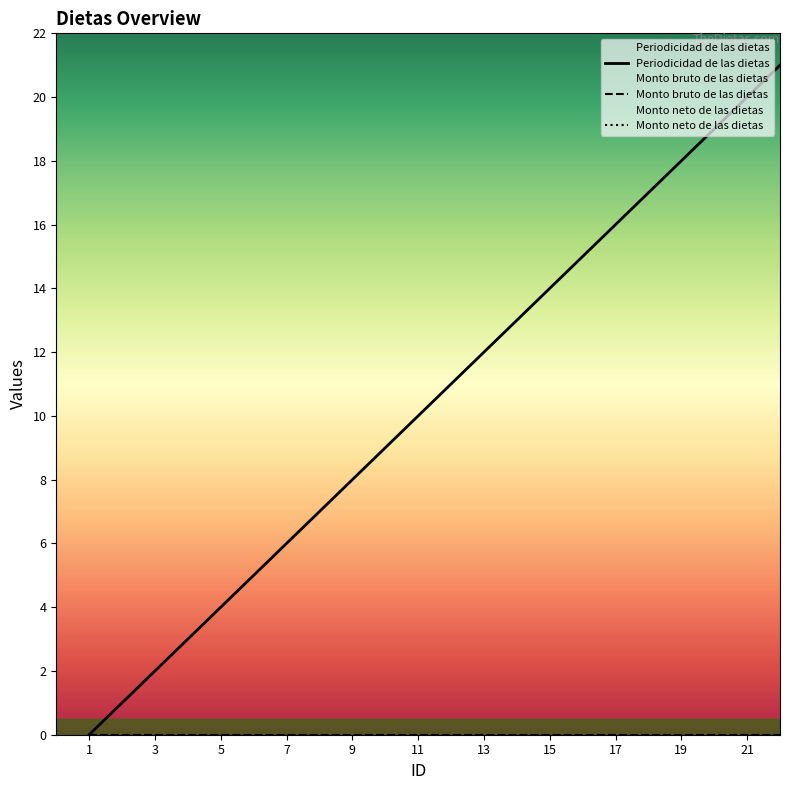

At which label does Monto neto de las dietas reach its minimum?

1